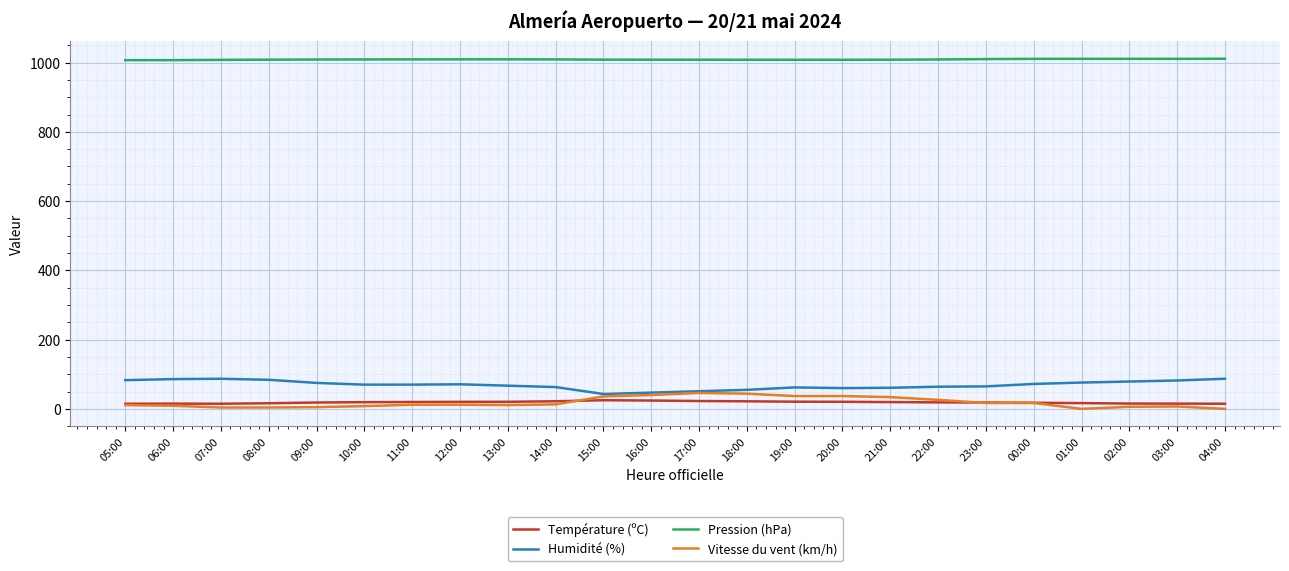

What is the average value of the Vitesse du vent (km/h) series?

18.2